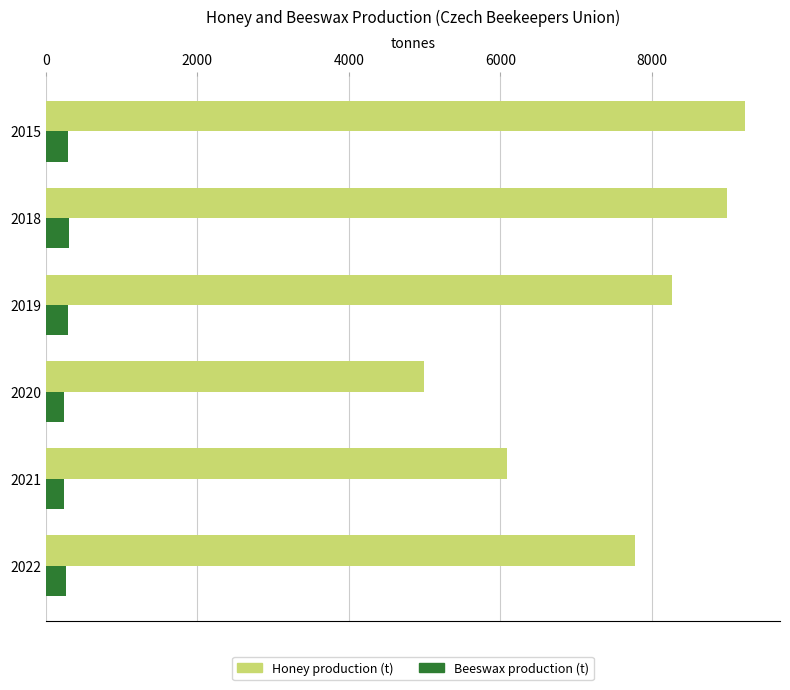

Rank the series at 2015 from lowest to highest value.

Beeswax production (t), Honey production (t)